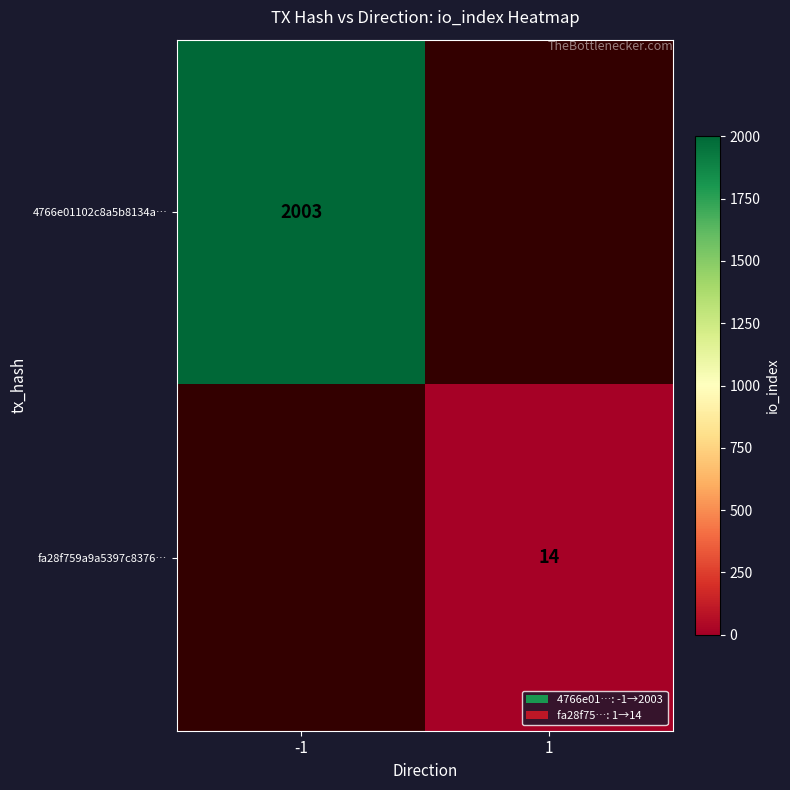

Is it true that 4766e01102c8a5b8134a… equals 3336 at -1?

False